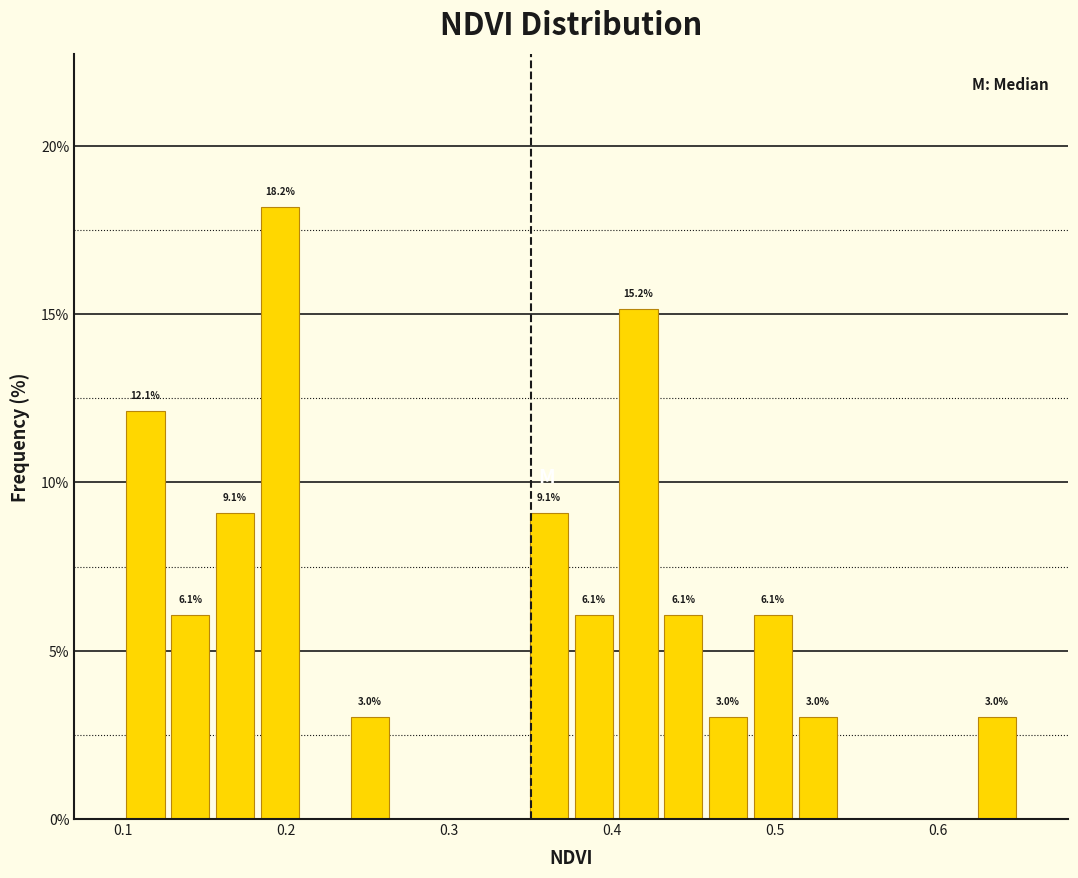

Around what value on the x-axis is the tallest bar? Give the approximate position of its centre, as read against the axis.

0.20